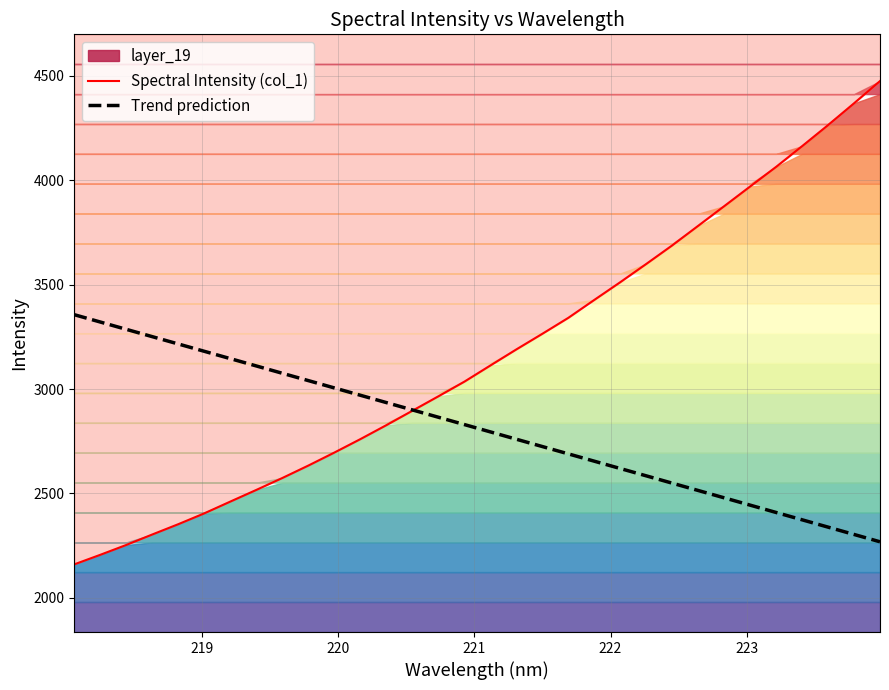

How many lines are shown in the chart?

2